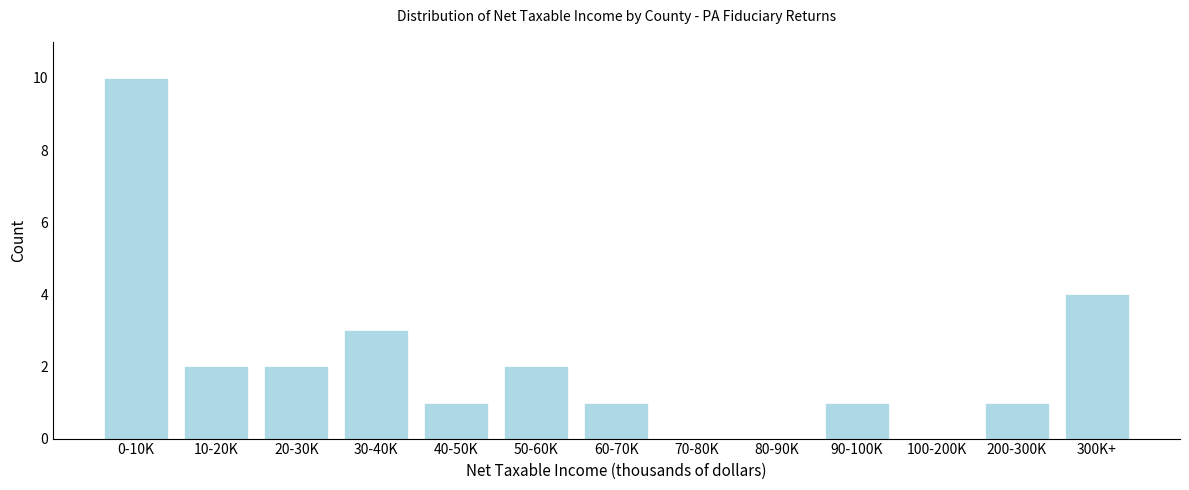

Reading left to right, what are all the values shown in this chart?

0-10K=10	10-20K=2	20-30K=2	30-40K=3	40-50K=1	50-60K=2	60-70K=1	70-80K=0	80-90K=0	90-100K=1	100-200K=0	200-300K=1	300K+=4